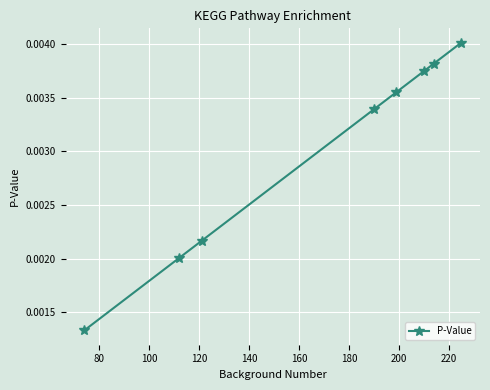

True or false: there are more than 2 points higher than both neighbors.

False